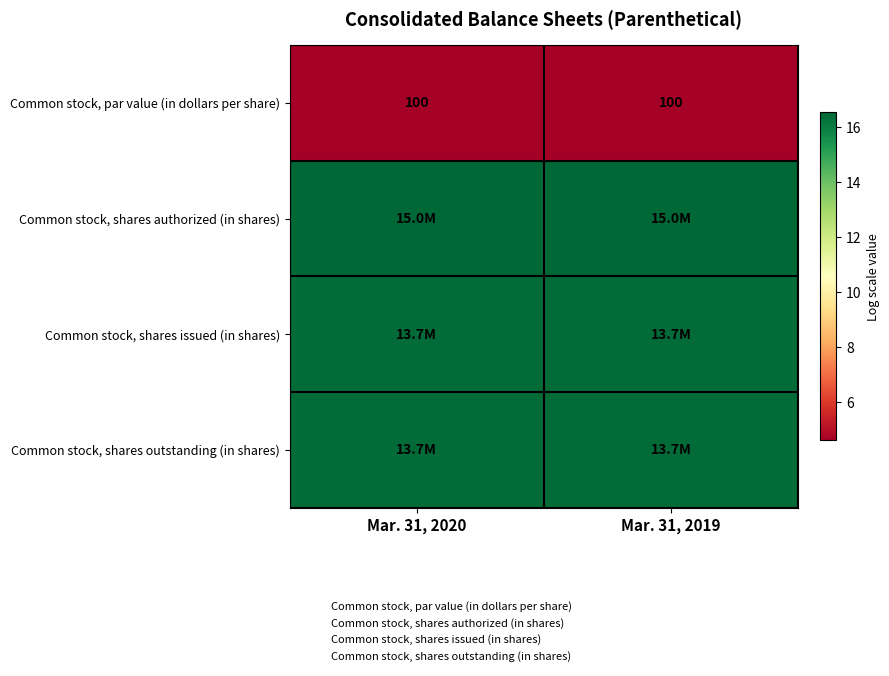

Which category has the lowest value in the Common stock, par value (in dollars per share) series?

Mar. 31, 2020